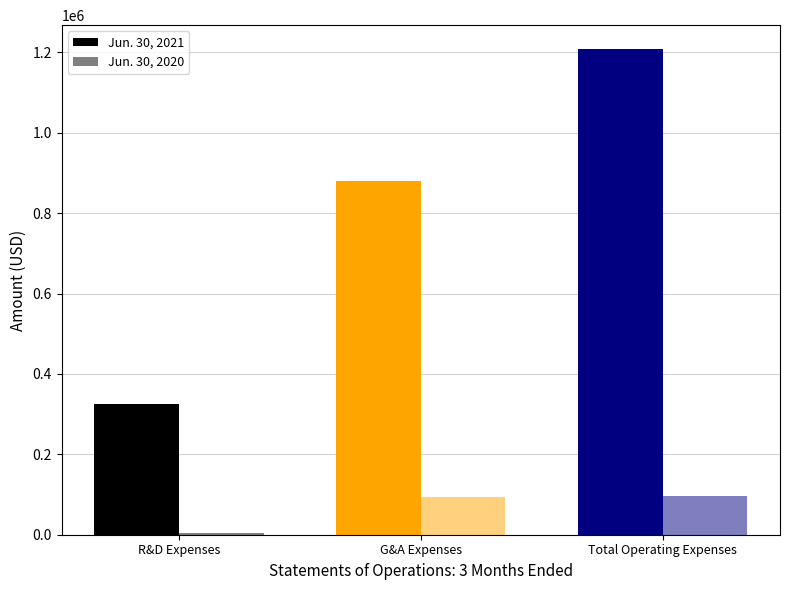

How many categories are shown in the chart?

3